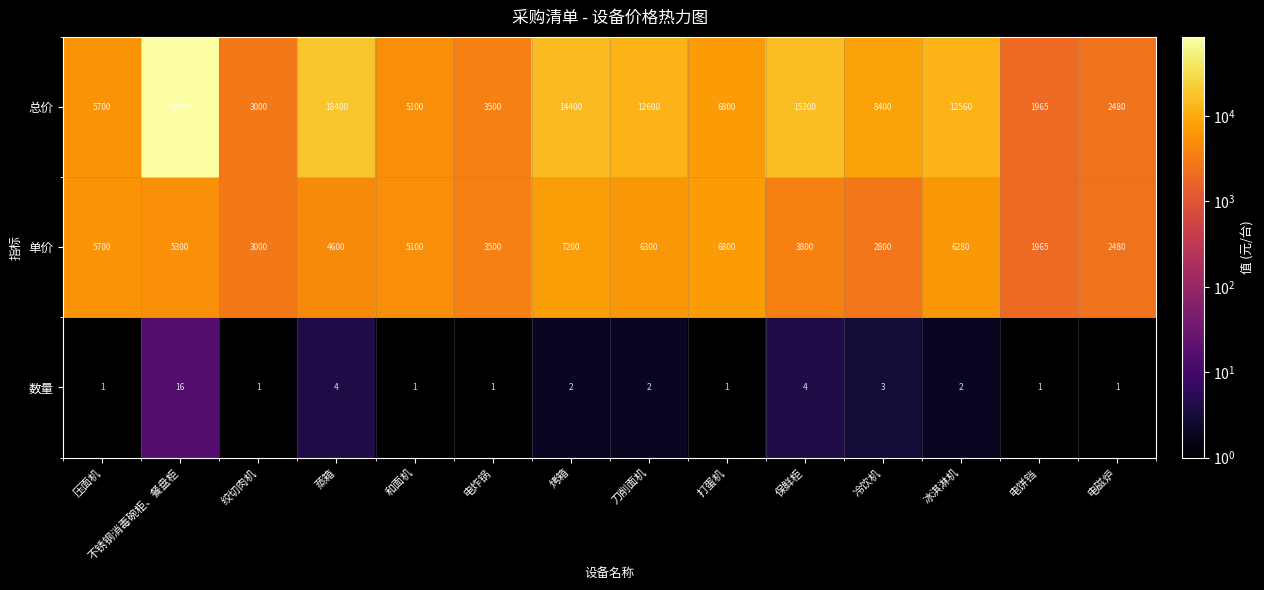

What is the greatest value displayed?

84800